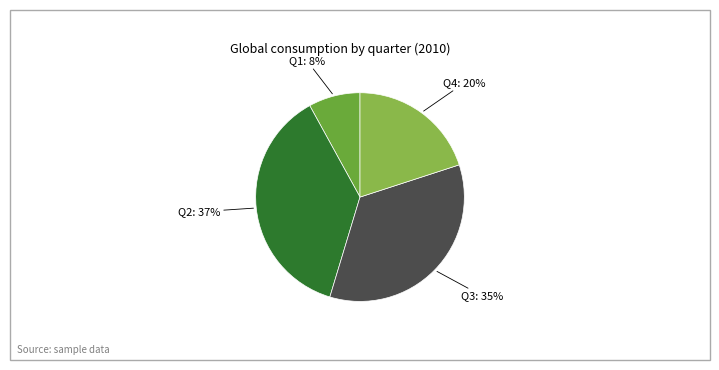

Count the number of slices in the pie.

4